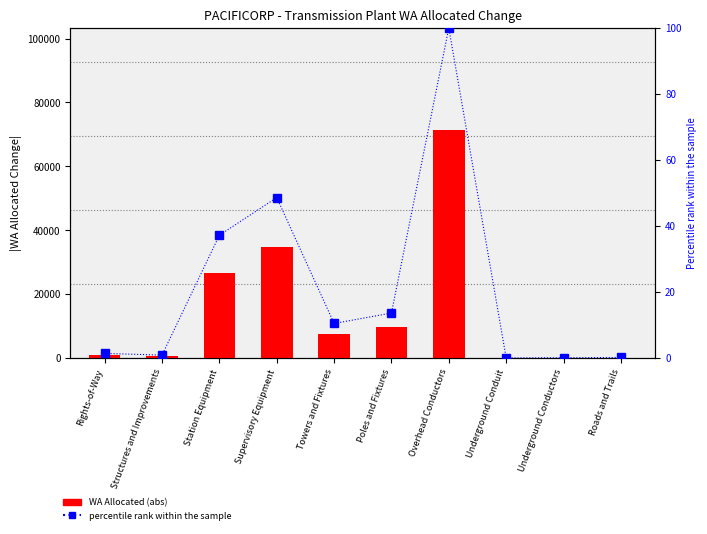

Is the value of WA Allocated (abs) at Poles and Fixtures greater than the value of percentile rank within the sample at Poles and Fixtures?

Yes